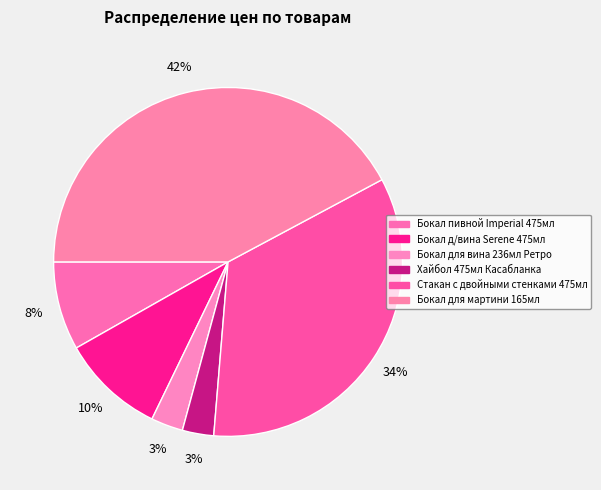

Is there any slice that represents more than half of the pie?

No